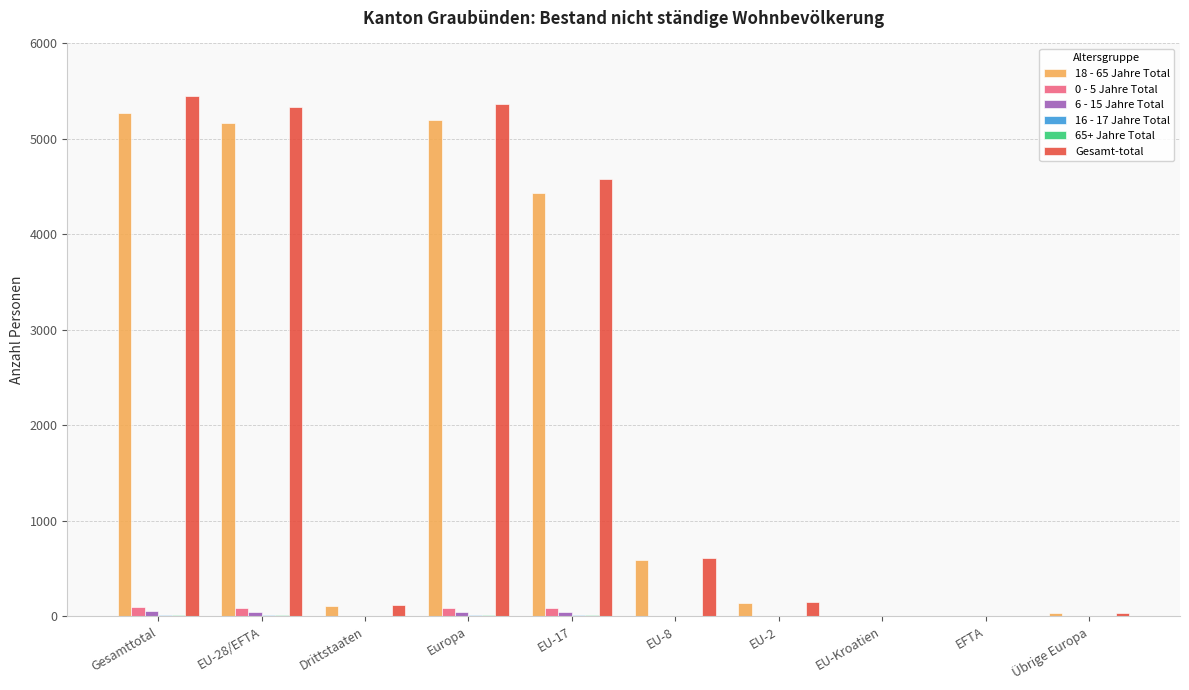

Are the bars grouped side by side (vs. stacked)?

Yes